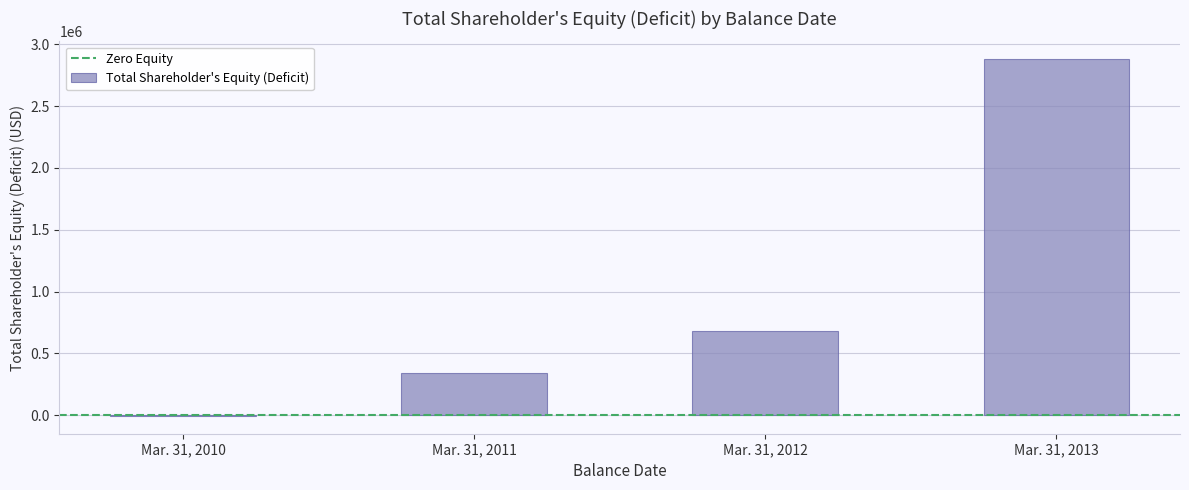

How many data points does each series have?

4